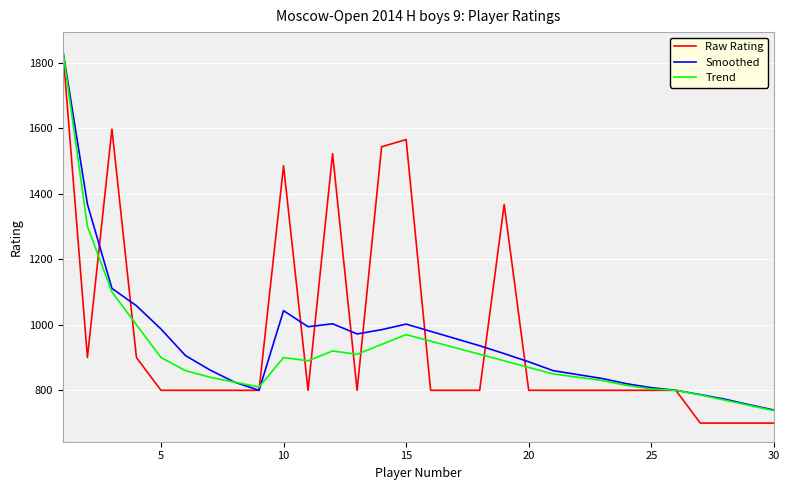

What is the minimum value for Raw Rating?

700